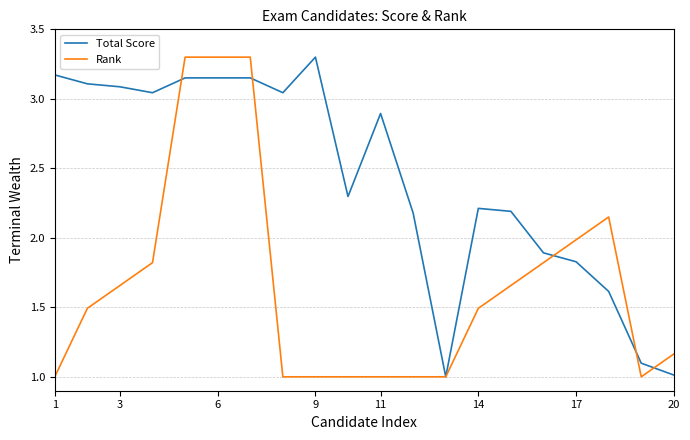

What is the lowest value of the Rank series?

1.0